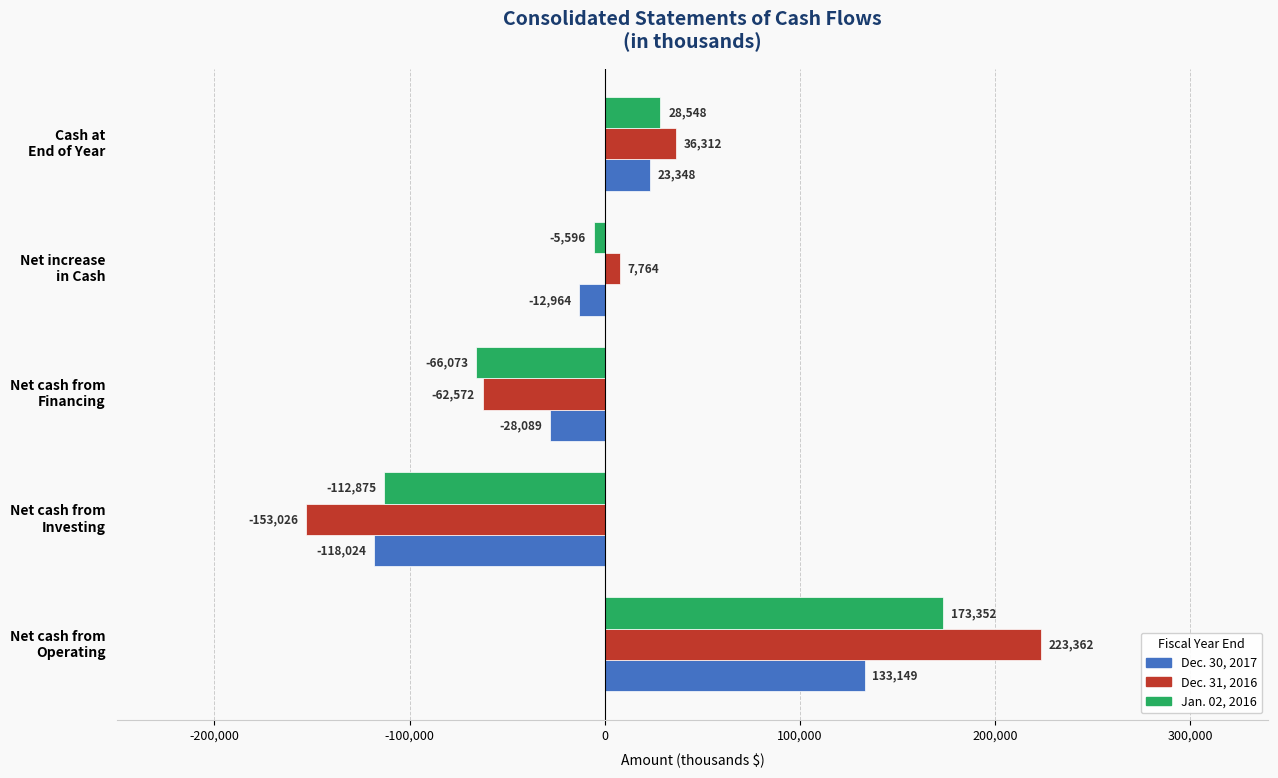

Which series has the largest total across all categories?

Dec. 31, 2016